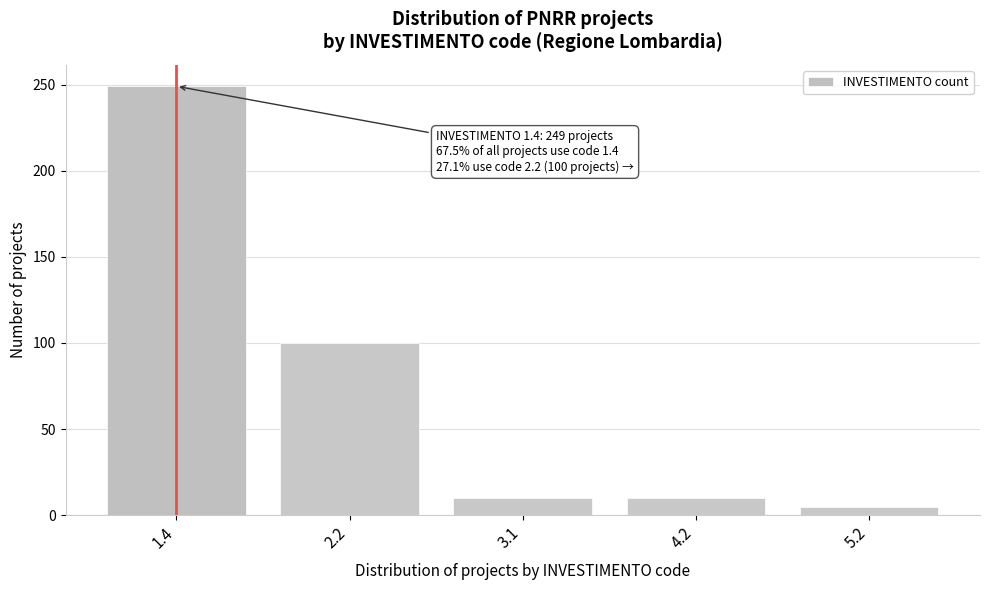

Reading right to left, extract all data points from this chart.

5.2=5	4.2=10	3.1=10	2.2=100	1.4=249